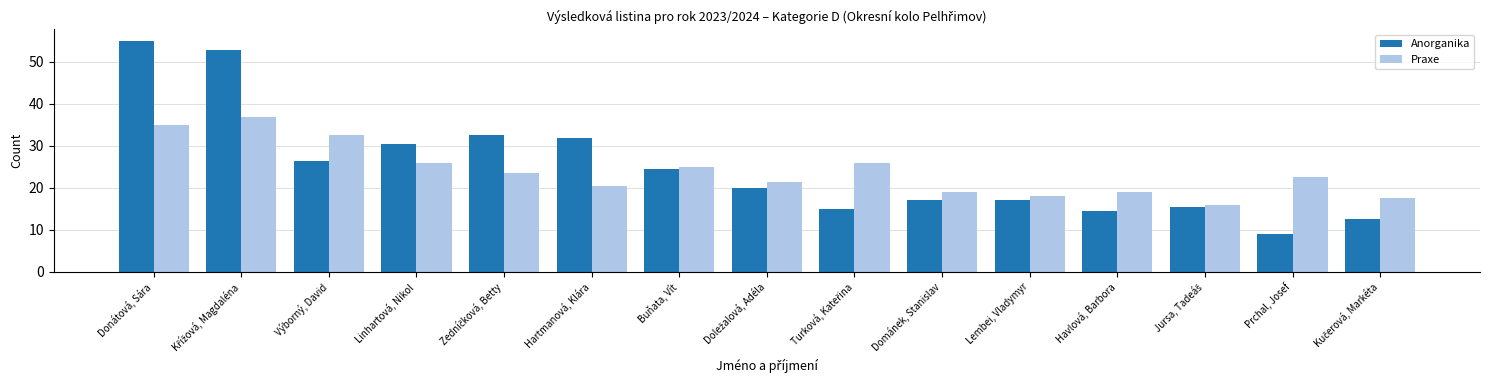

Does the chart contain any negative values?

No